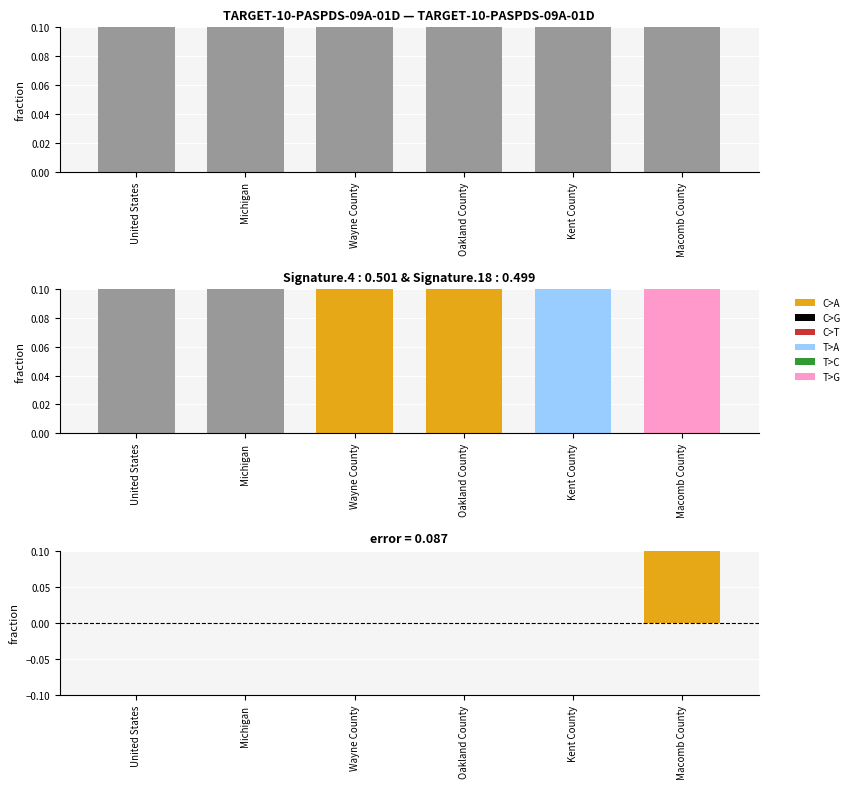

How many distinct data groups are displayed?

2